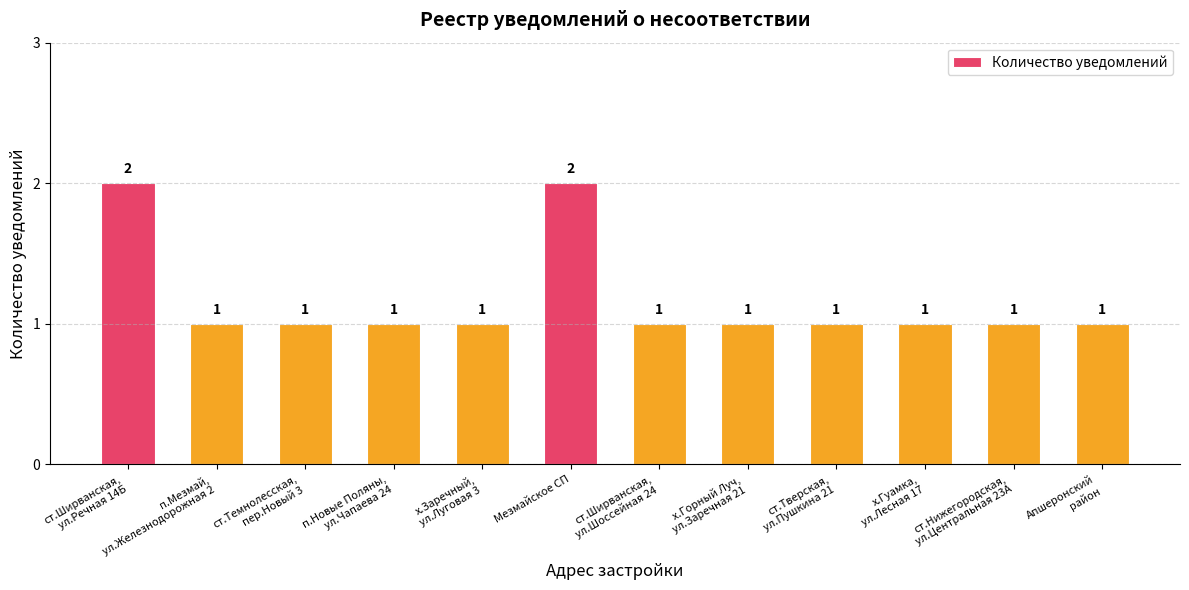

What is the difference between the values at ст.Ширванская,
ул.Речная 14Б and ст.Темнолесская,
пер.Новый 3?

1